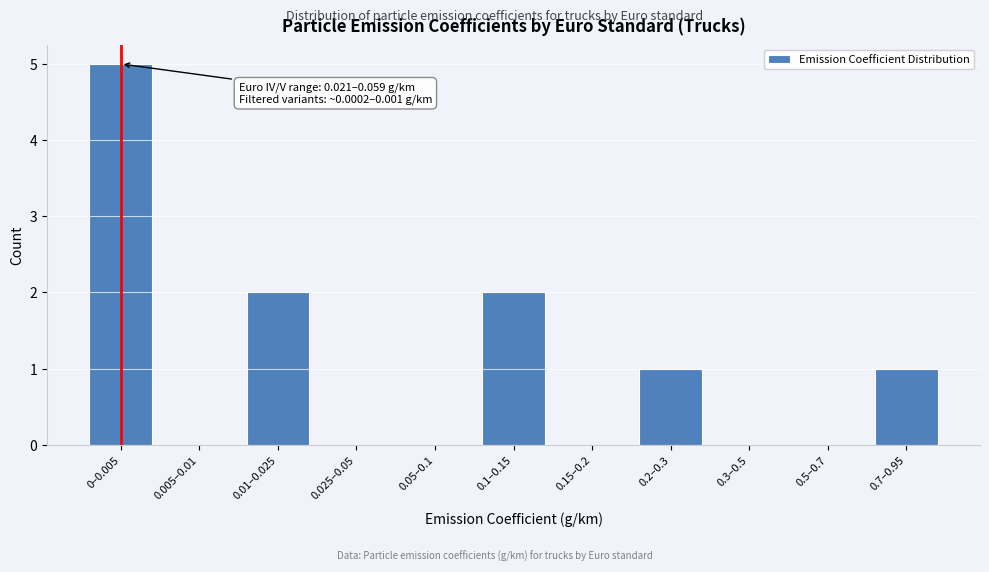

Reading right to left, list all the values displayed in this chart.

0.7–0.95=1	0.5–0.7=0	0.3–0.5=0	0.2–0.3=1	0.15–0.2=0	0.1–0.15=2	0.05–0.1=0	0.025–0.05=0	0.01–0.025=2	0.005–0.01=0	0–0.005=5